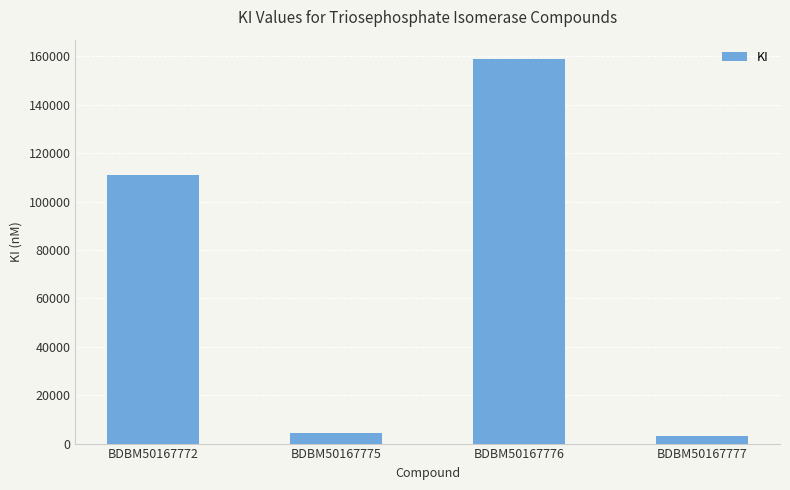

What is the difference between the maximum and minimum values?

156000